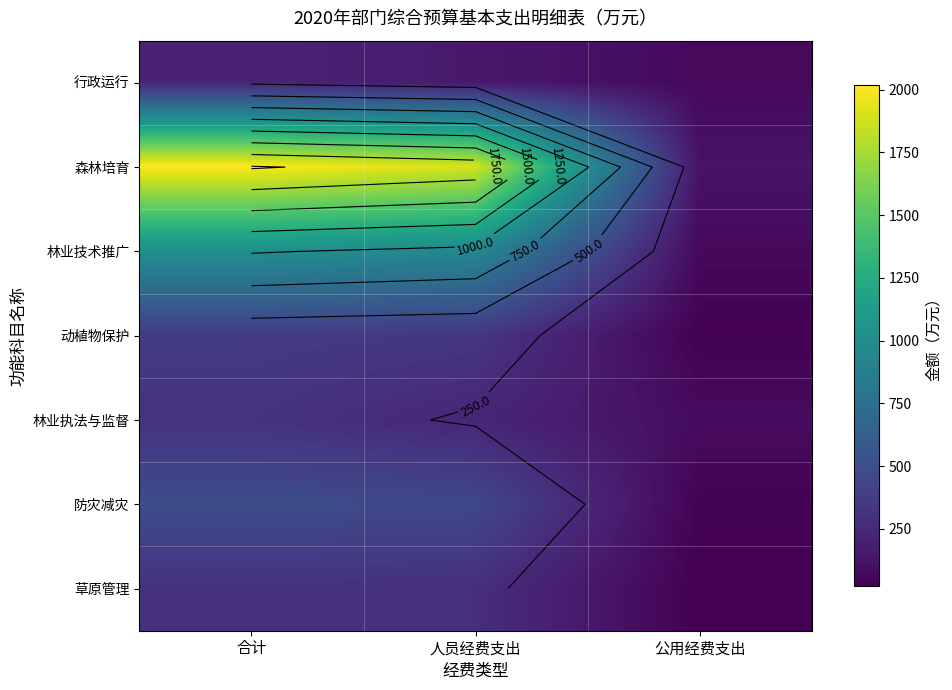

How many series are shown in this chart?

7